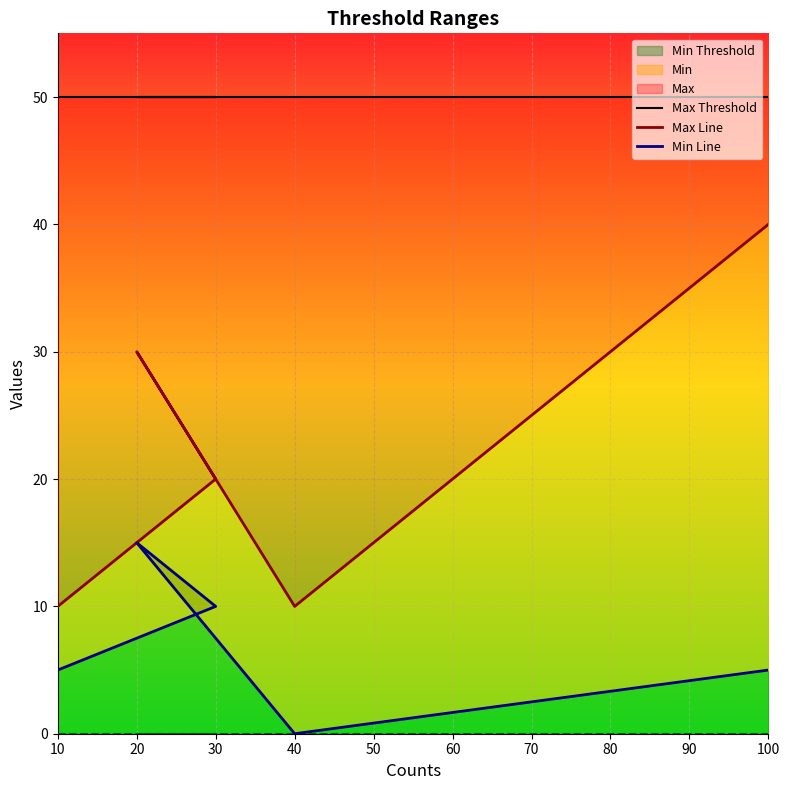

What is the sum of all Max Line values?

110